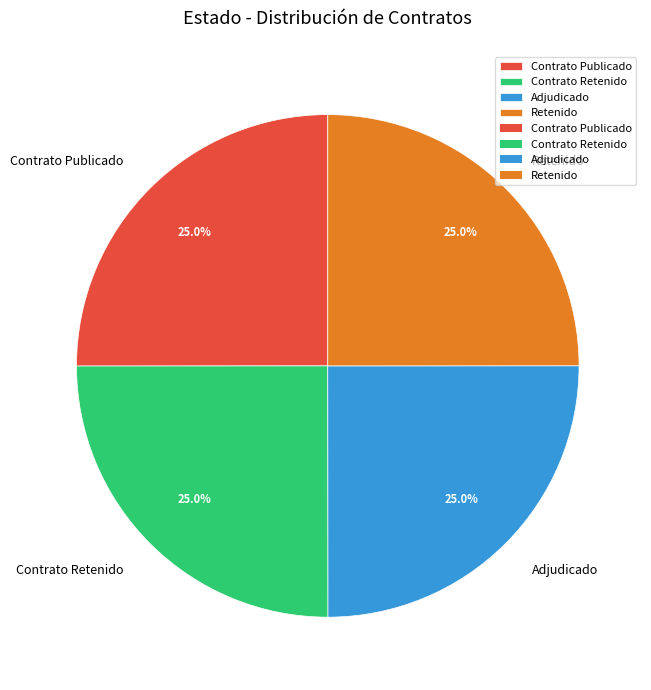

What is the ratio of the value at Adjudicado to the value at Contrato Publicado?

1.0